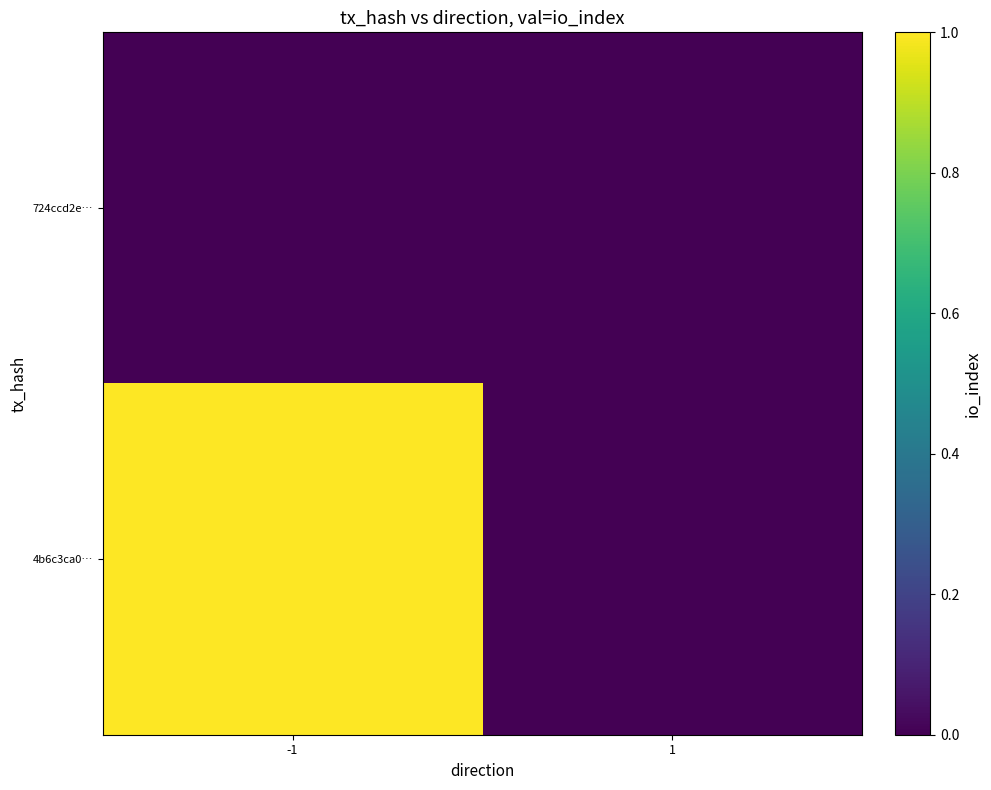

What is the greatest value displayed?

1